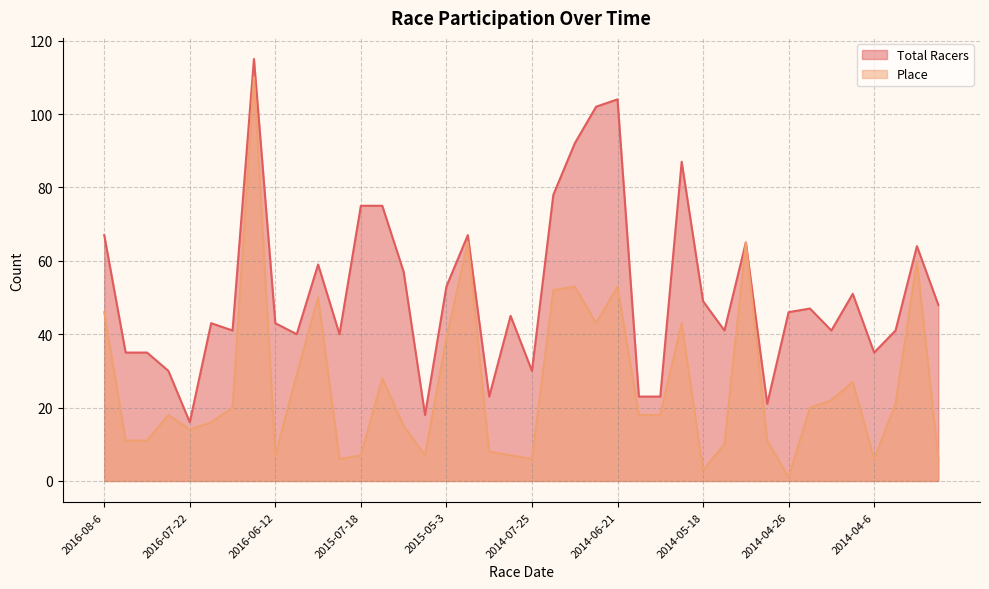

Where is Total Racers nearest to the value 65?

2014-05-10